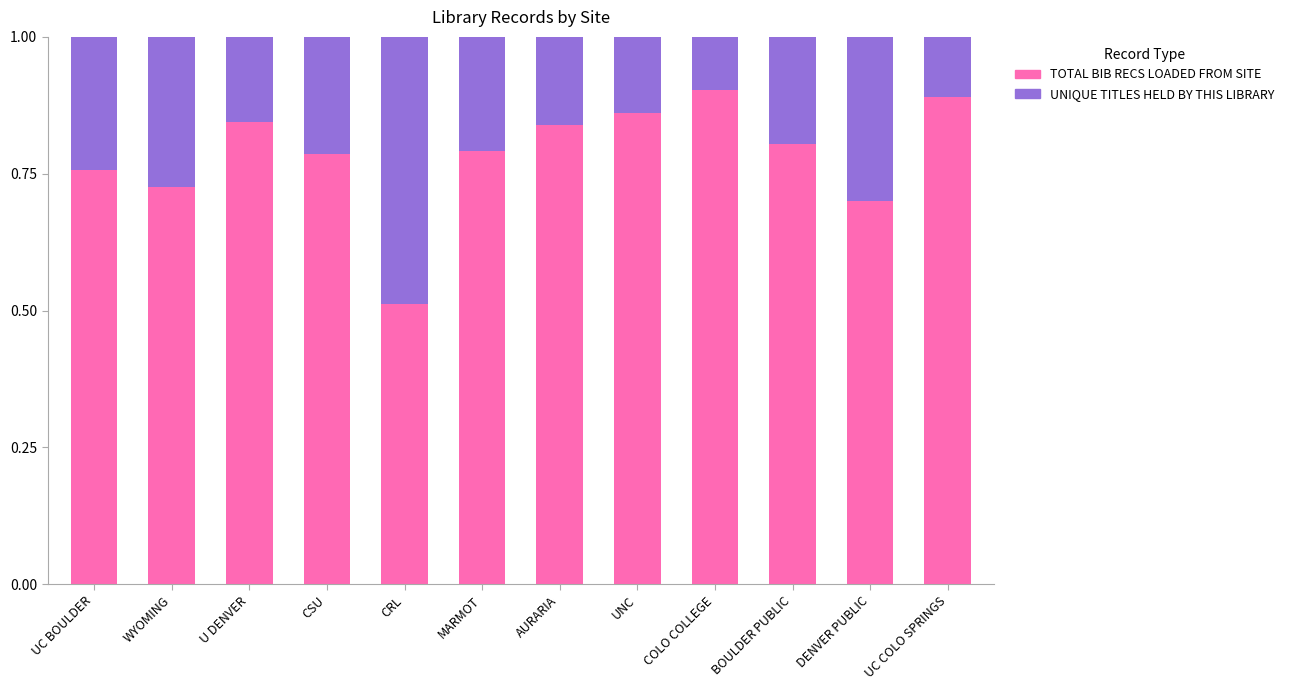

At which label is TOTAL BIB RECS LOADED FROM SITE closest to 0?

CRL